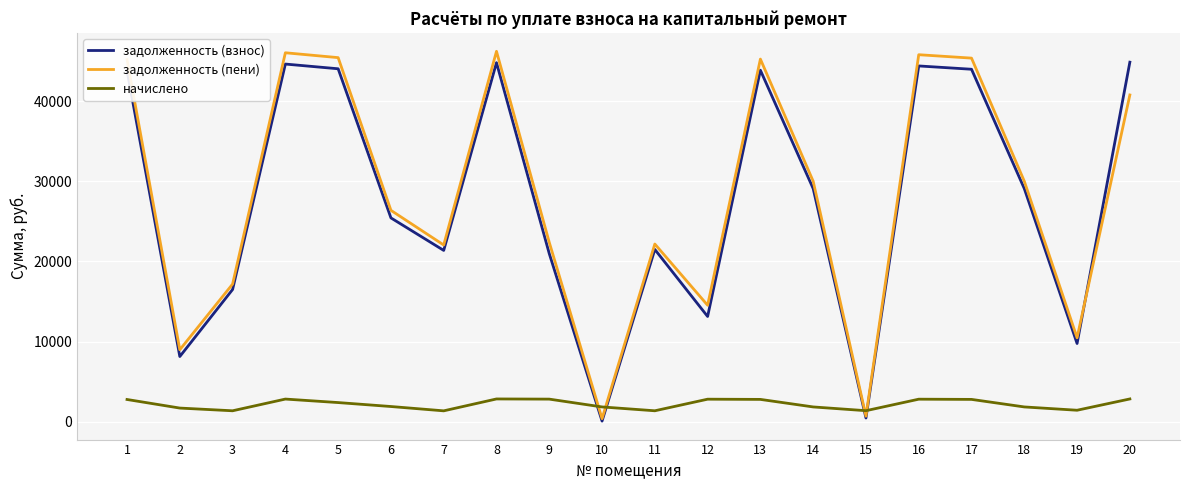

True or false: задолженность (пени) and начислено intersect in this chart.

True